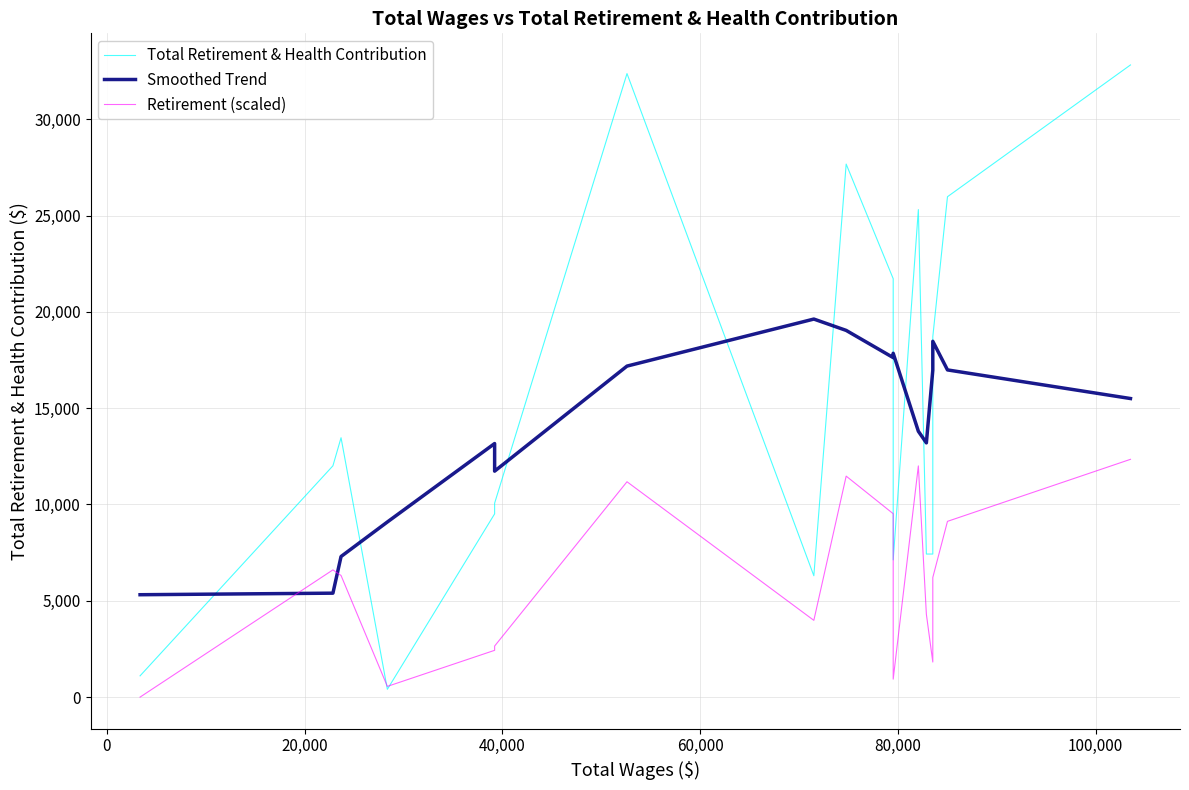

True or false: Smoothed Trend and Total Retirement & Health Contribution cross at least once.

True